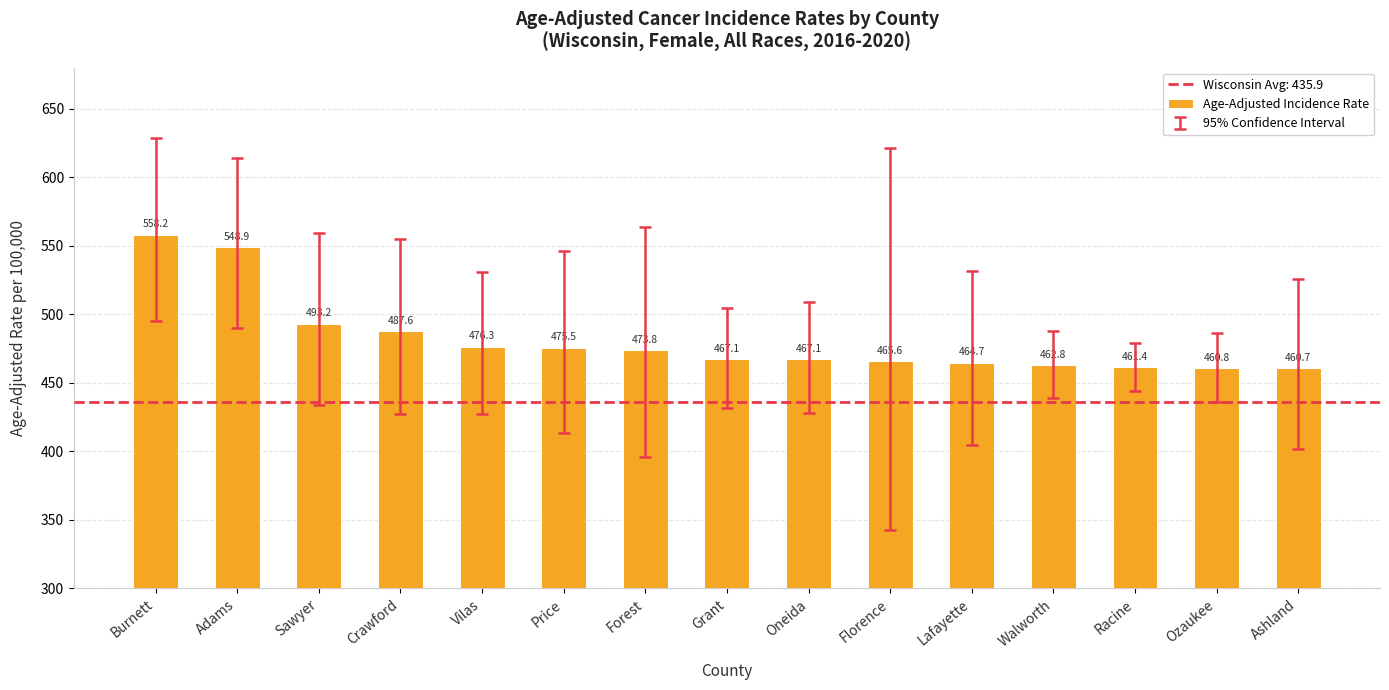

What is the ratio of the value at Forest to the value at Walworth?

1.0